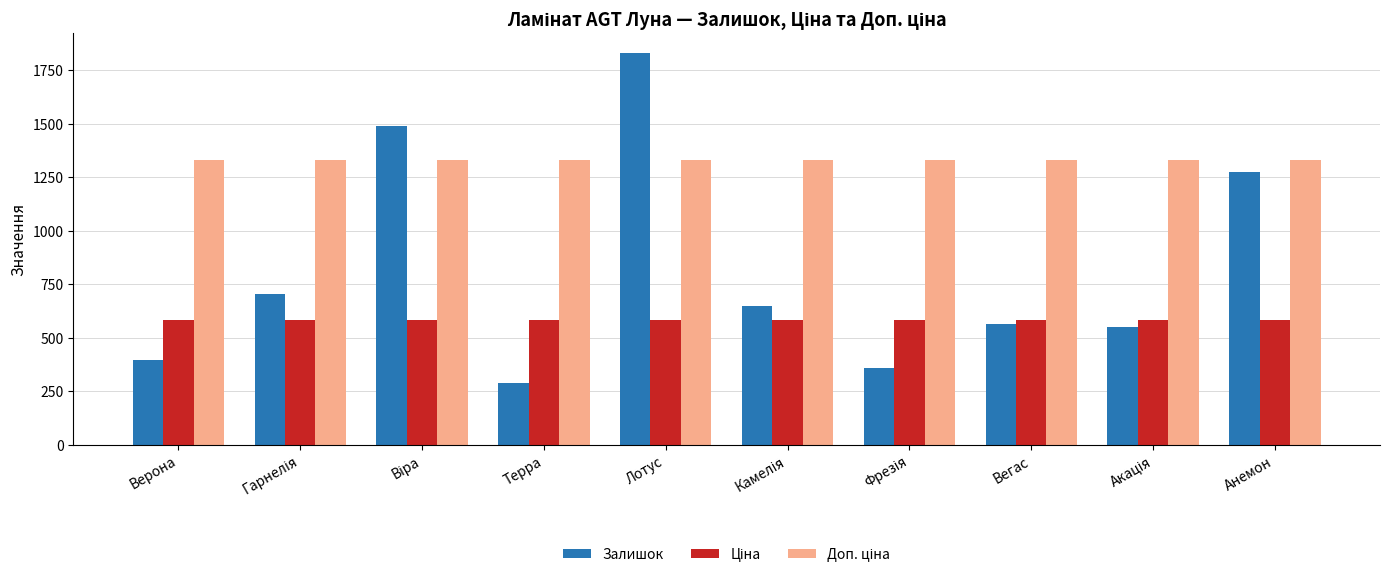

What is the difference between the maximum and minimum values in the Залишок series?

1543.0